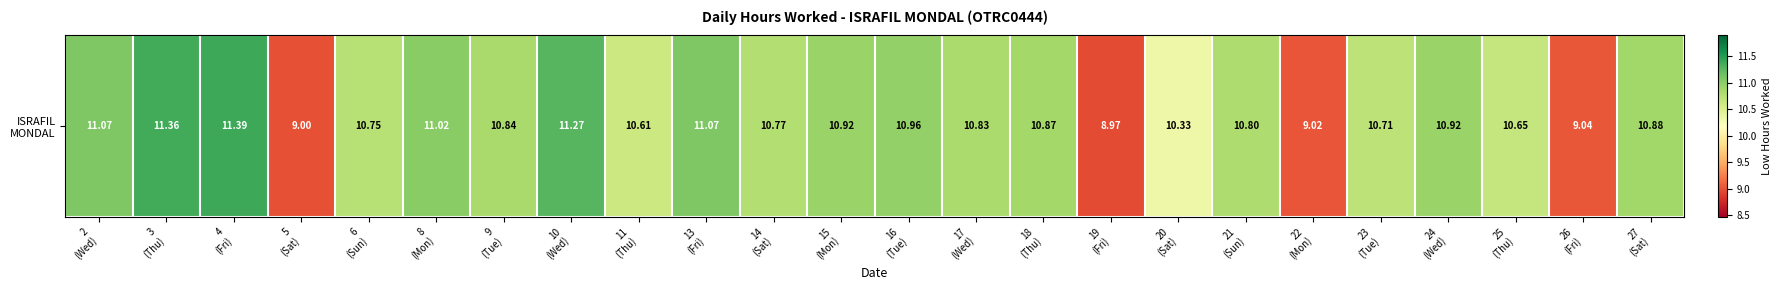

Where does the data first go above 10?

2
(Wed)